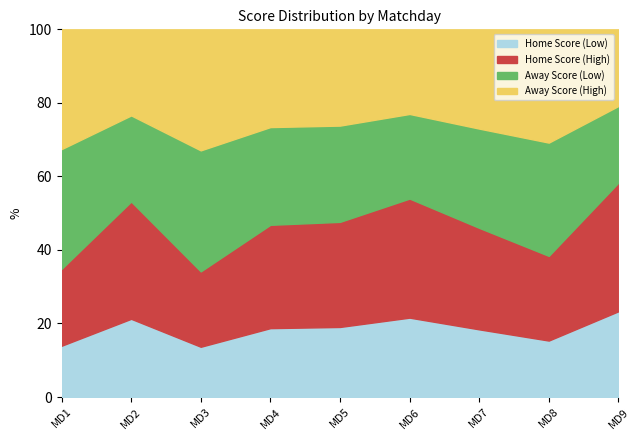

Which has a higher value, 7 or 5?

7